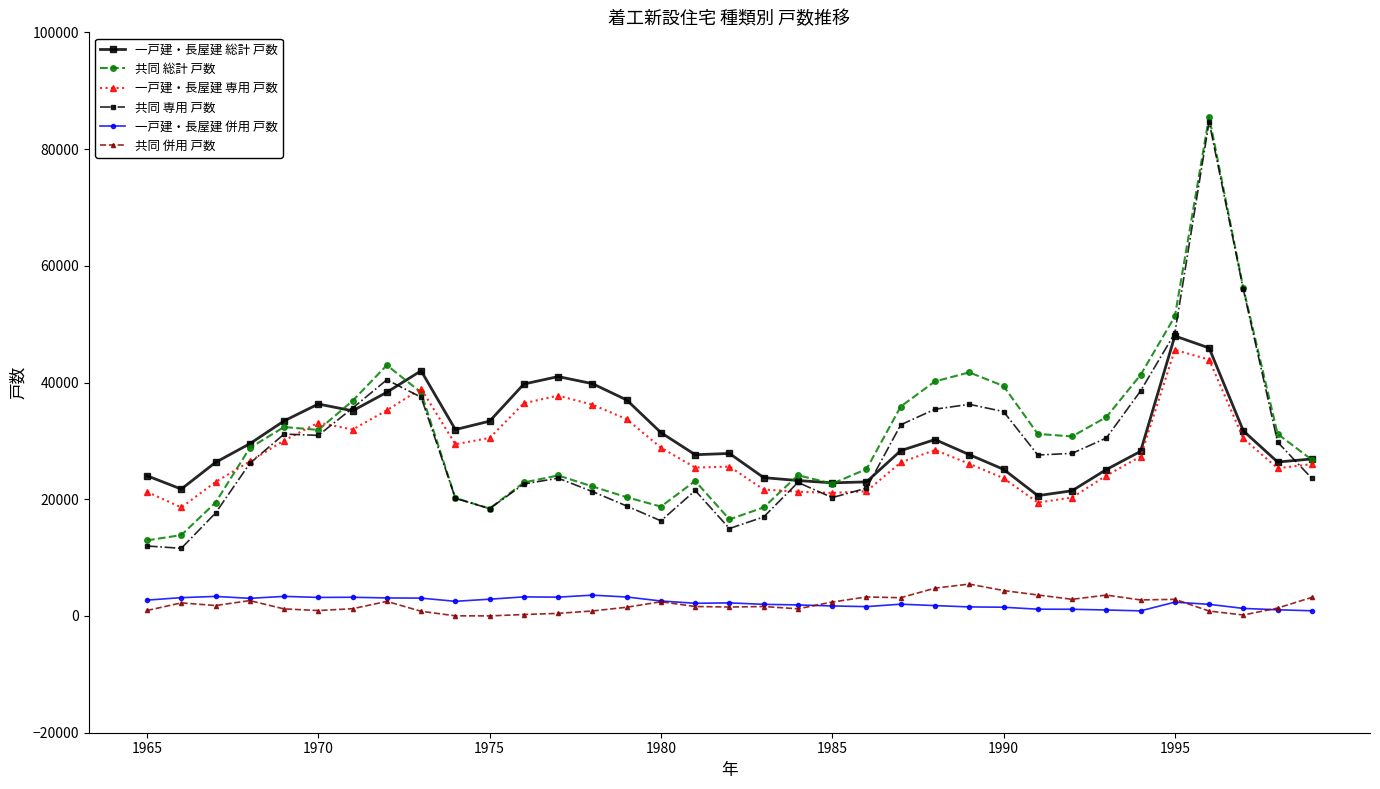

True or false: 共同 併用 戸数 and 共同 専用 戸数 cross at least once.

False